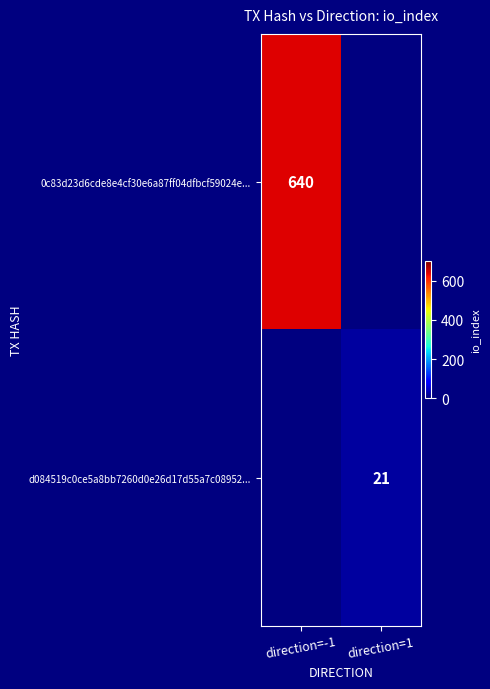

The value of d084519c0ce5a8bb7260d0e26d17d55a7c08952... at direction=1 is 33. True or false?

False